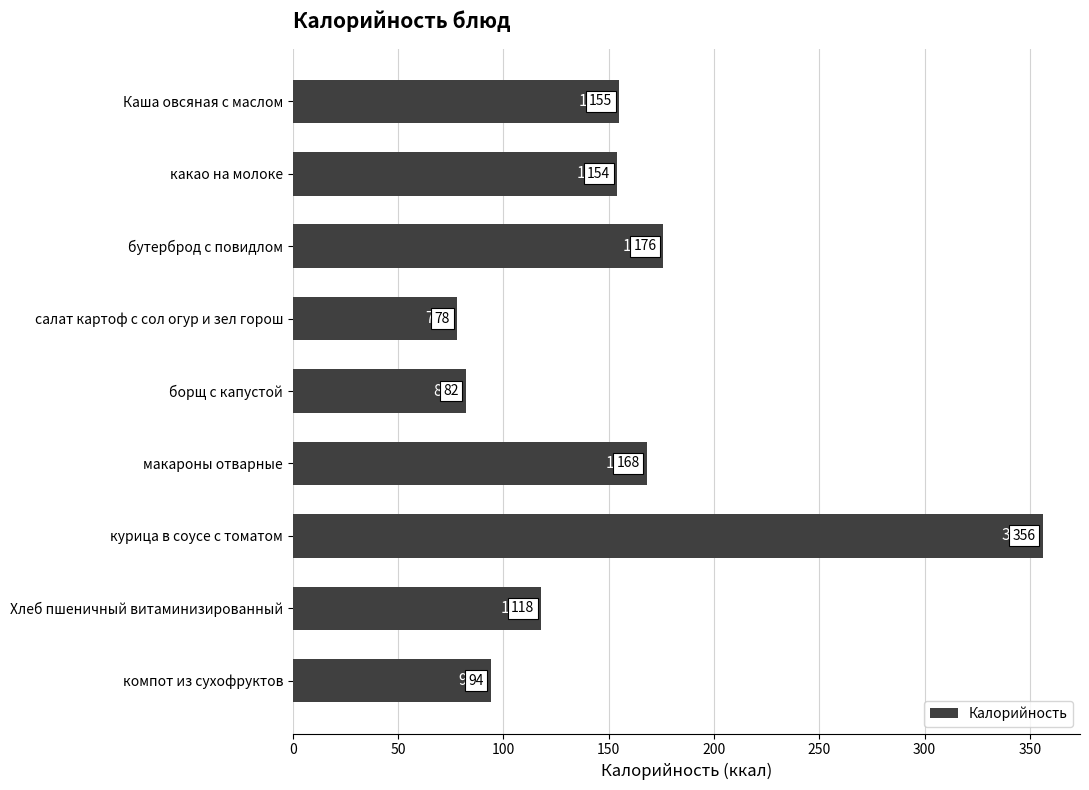

True or false: the data shows 172 at Хлеб пшеничный витаминизированный.

False